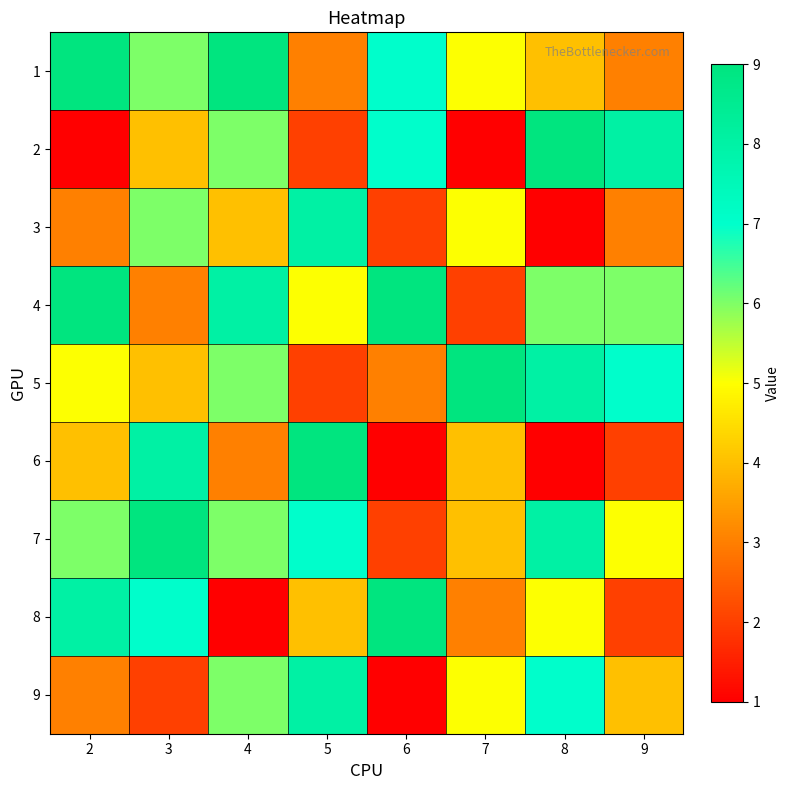

At how many categories does at least one series exceed 5?

8